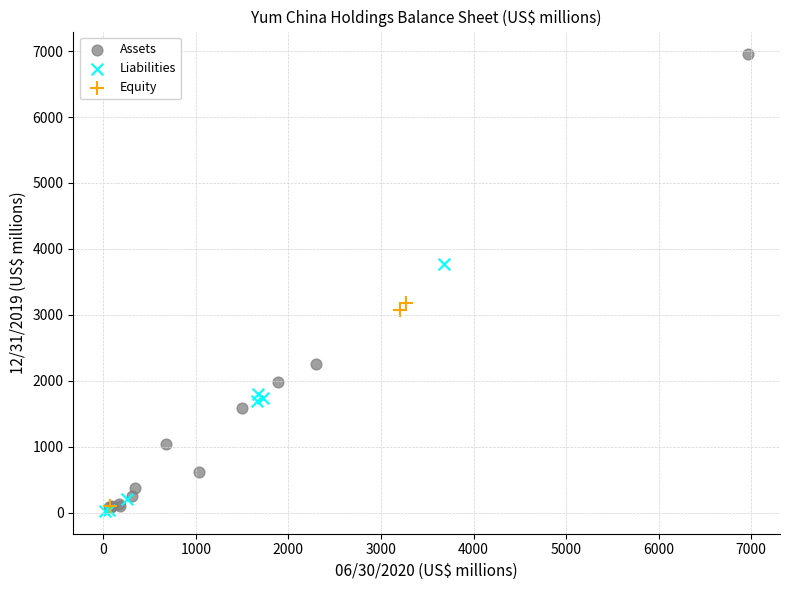

Which series has the largest Y range (max minus min)?

Assets